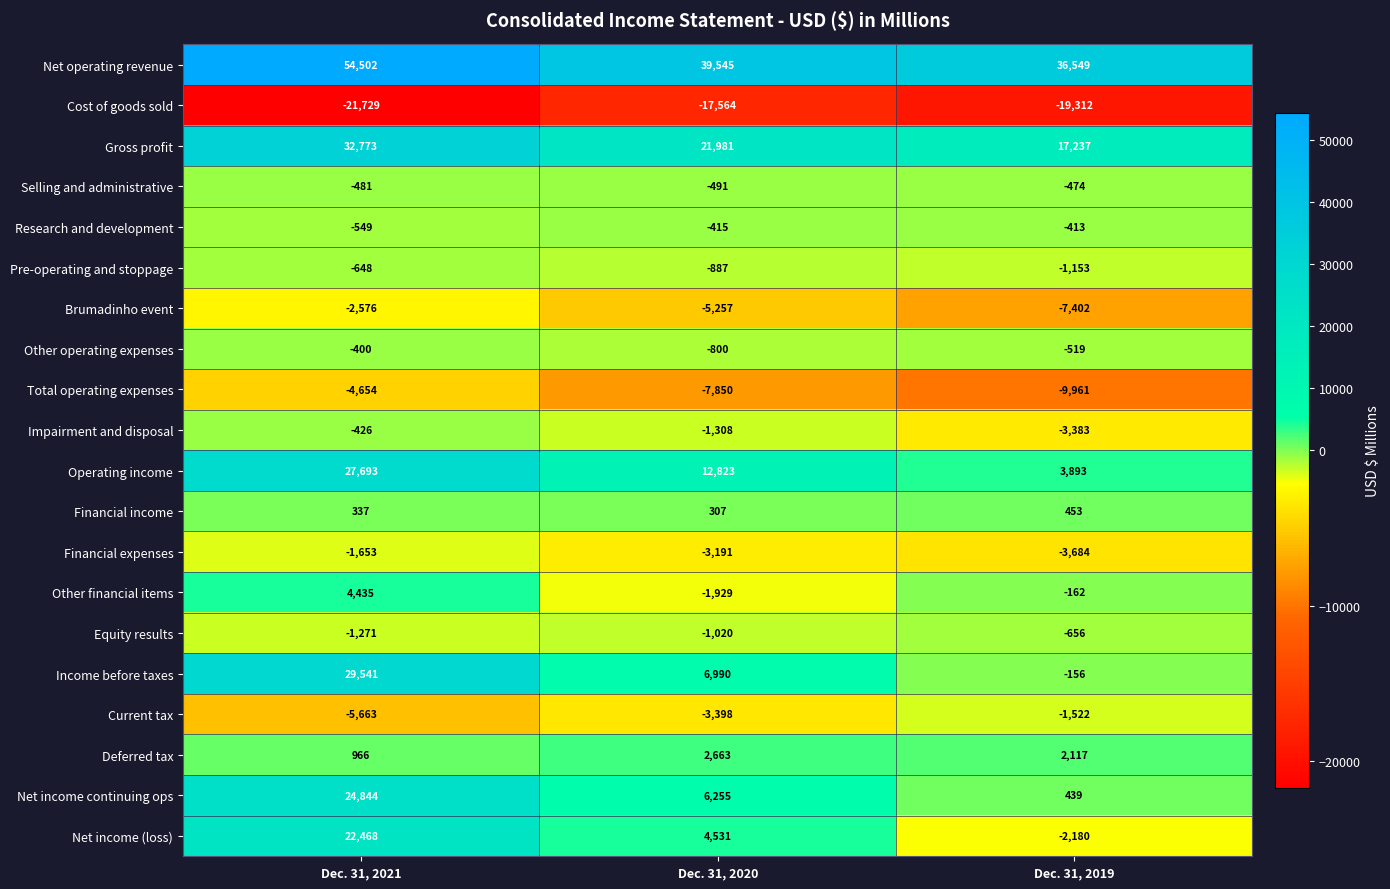

Which label corresponds to the largest value in the chart?

Dec. 31, 2021